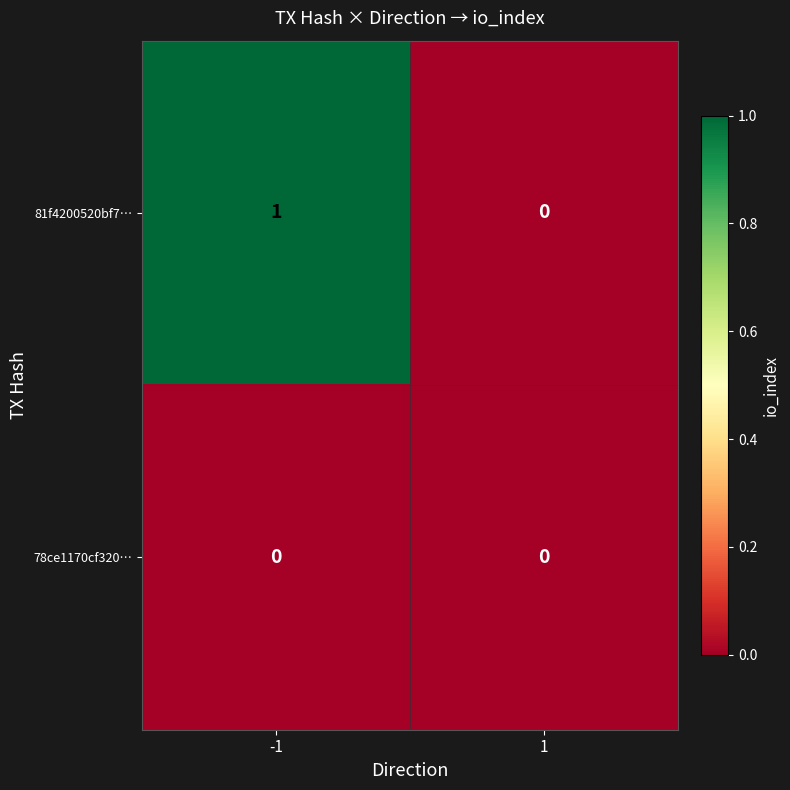

List the series in order of their overall mean, lowest first.

78ce1170cf320…, 81f4200520bf7…